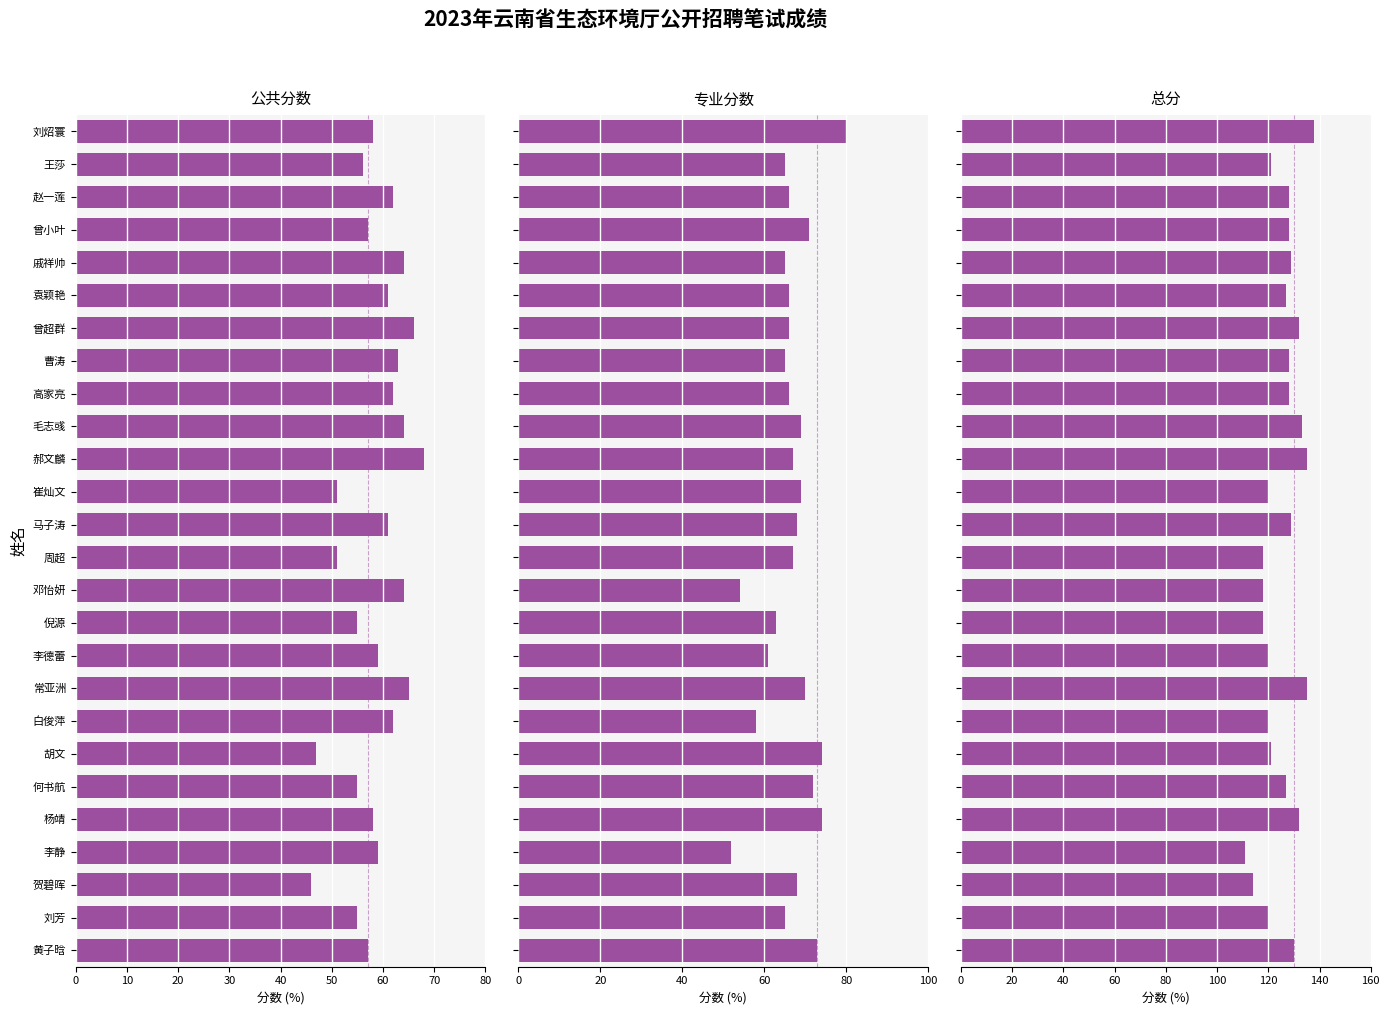

Which series has the widest spread of values?

专业分数